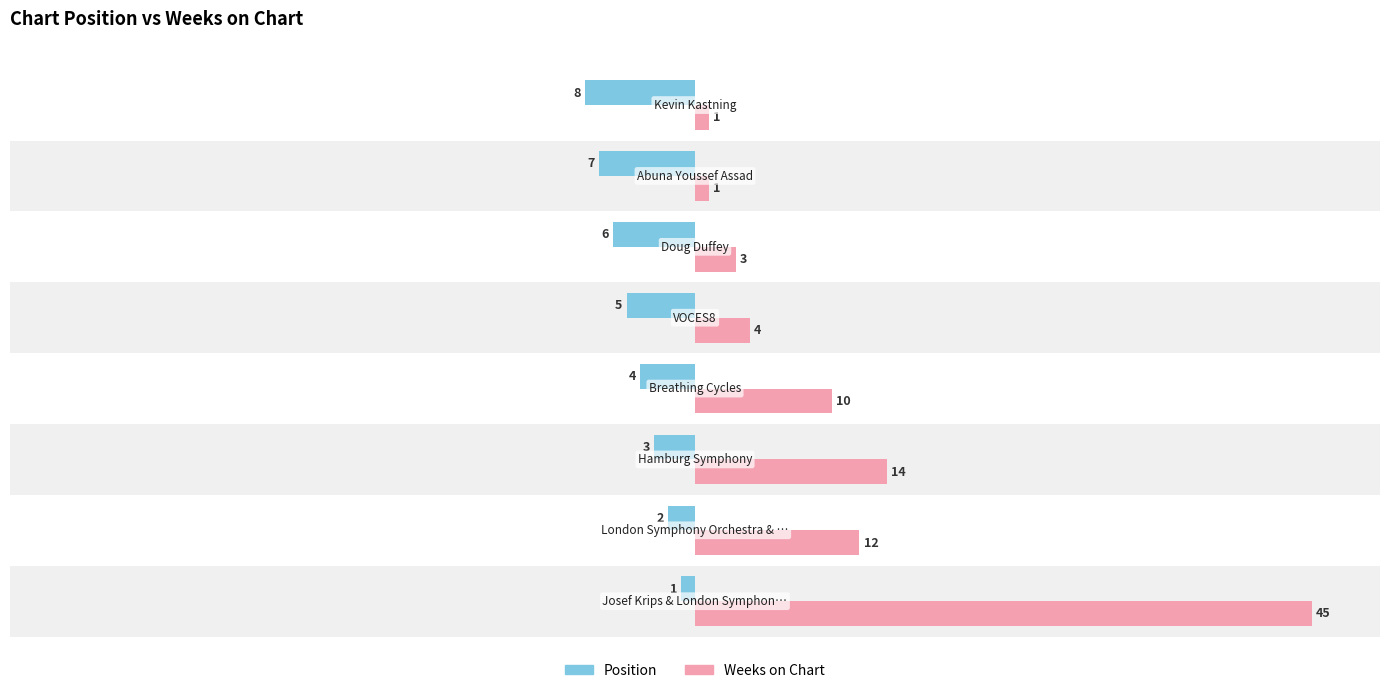

Count the Position values in the range -6 to -2.

5